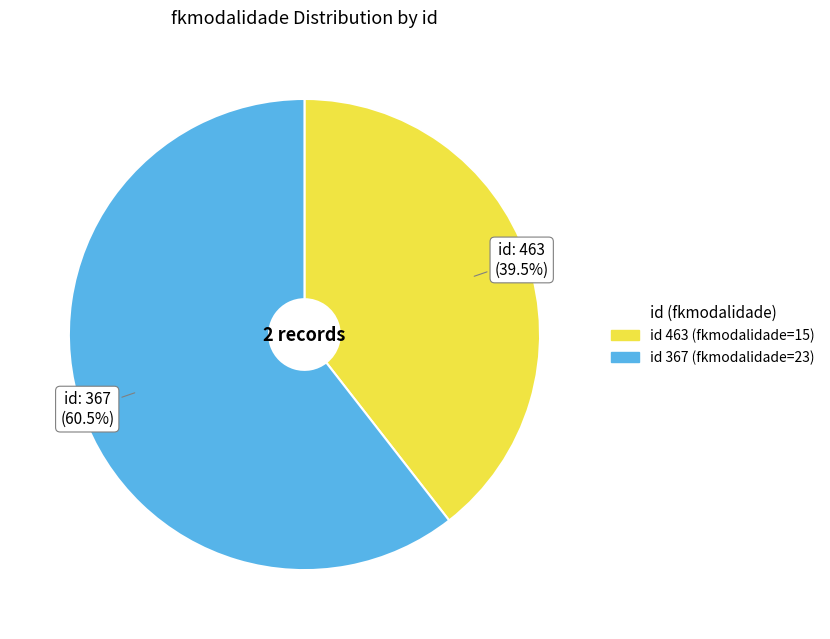

Is there any slice that represents more than half of the pie?

Yes